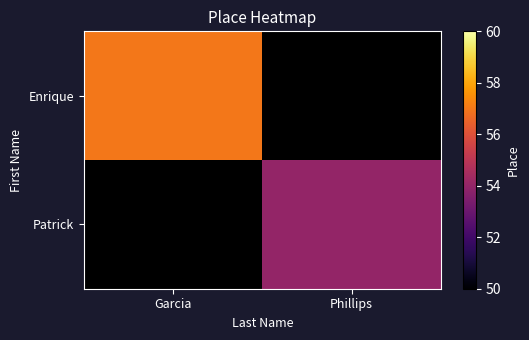

At which label does Enrique reach its peak?

Garcia